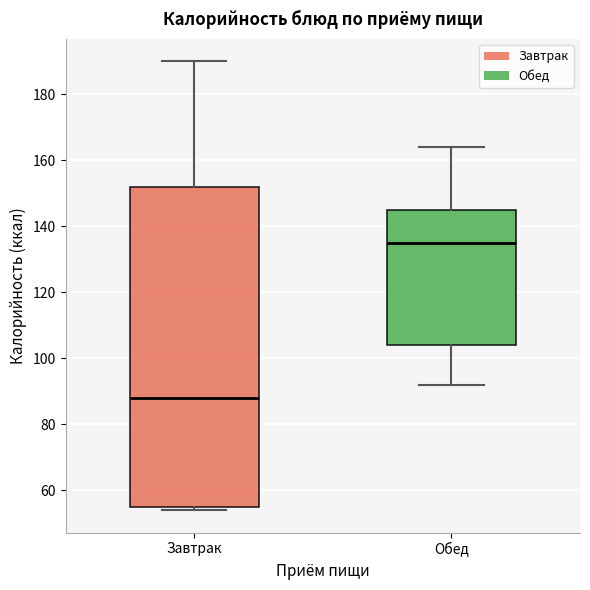

Comparing the boxes themselves (not the whiskers), which one is the tallest?

Завтрак